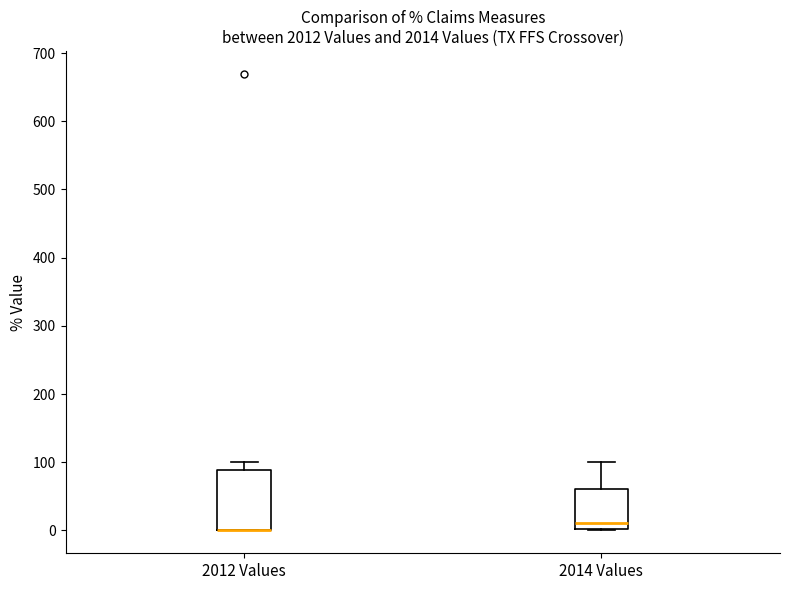

Reading left to right, transcribe this box plot: for each box, give where its median line is, the range the box spans, and where its two whiskers end, as read against the y-axis. The values are not printed on the chart, so give them approximately, as read against the axis.

2012 Values: median 0 (drawn on the box's lower edge), box 0 to 90, whiskers 0 to 100
2014 Values: median 10, box 0 to 60, whiskers 0 to 100